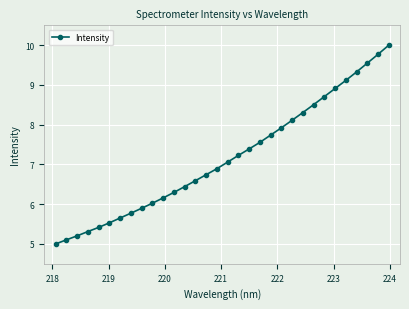

What is the difference between the maximum and minimum values?

5.0